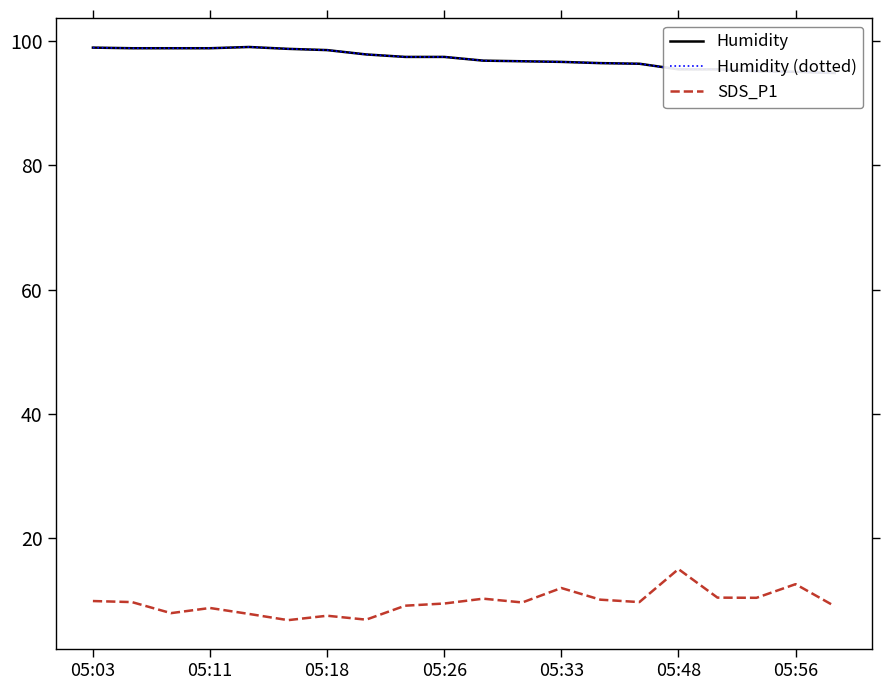

True or false: SDS_P1 has a value of 2.4 at 05:33.

False